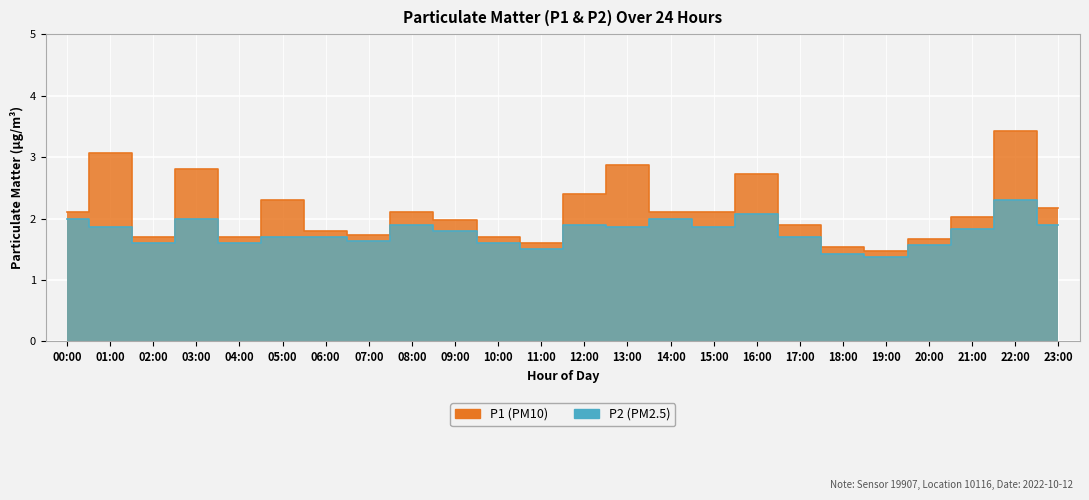

Where does the P1 series first go above 2?

00:00